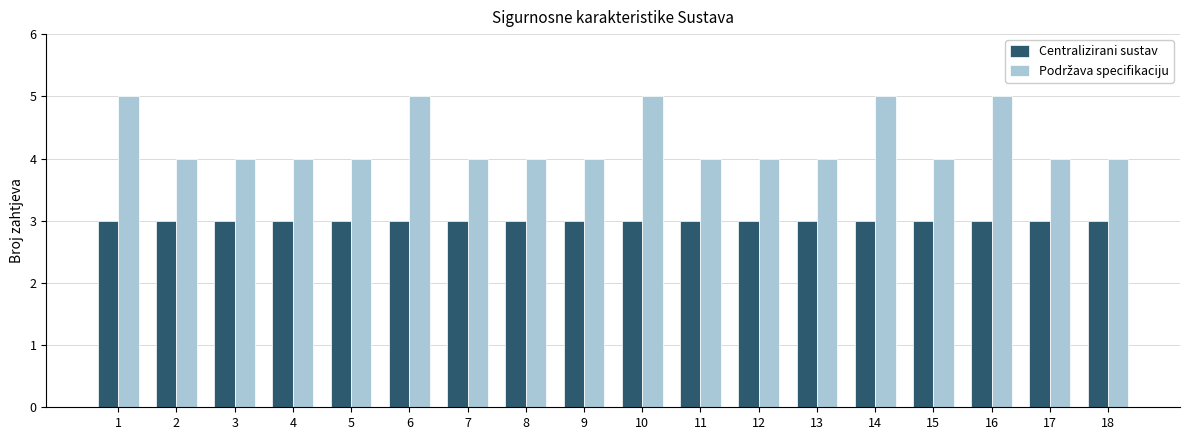

What is the greatest value displayed?

5